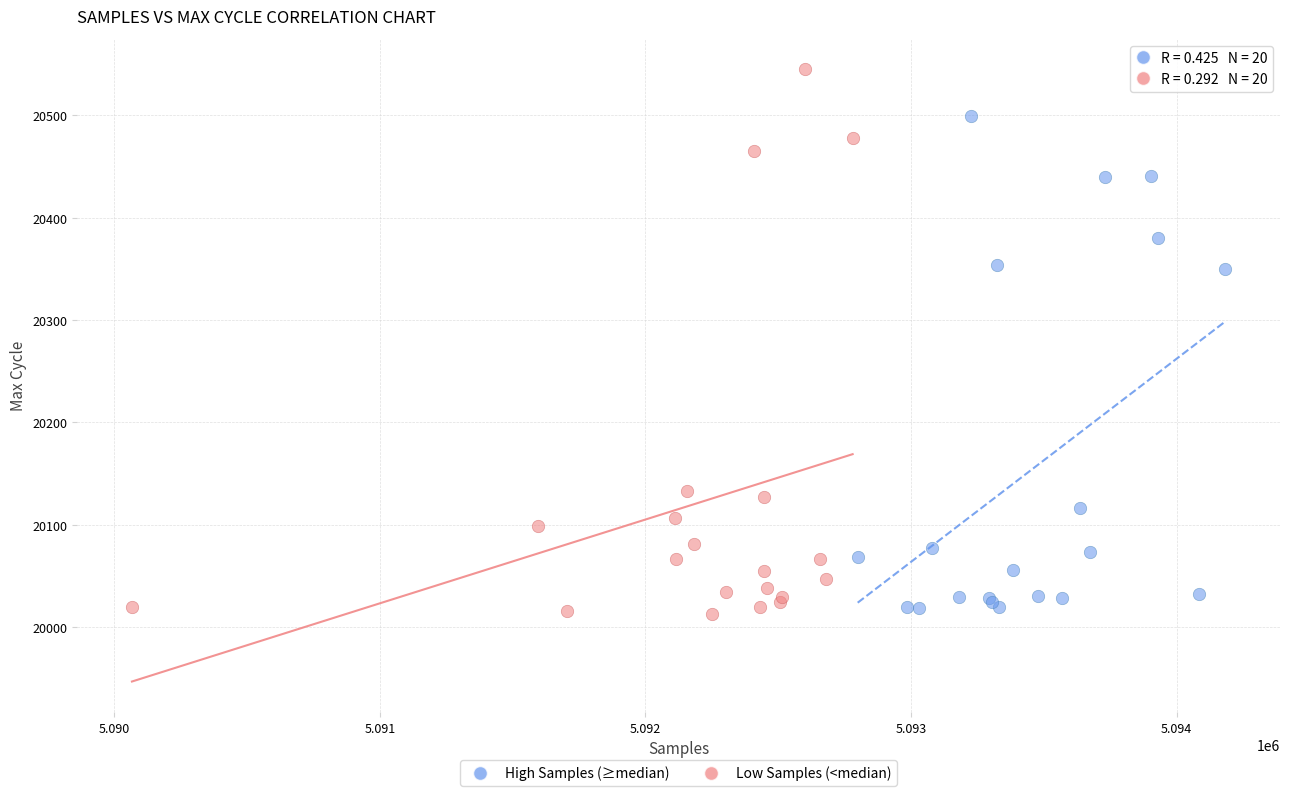

Which series reaches the maximum Y coordinate?

Low Samples (<median)